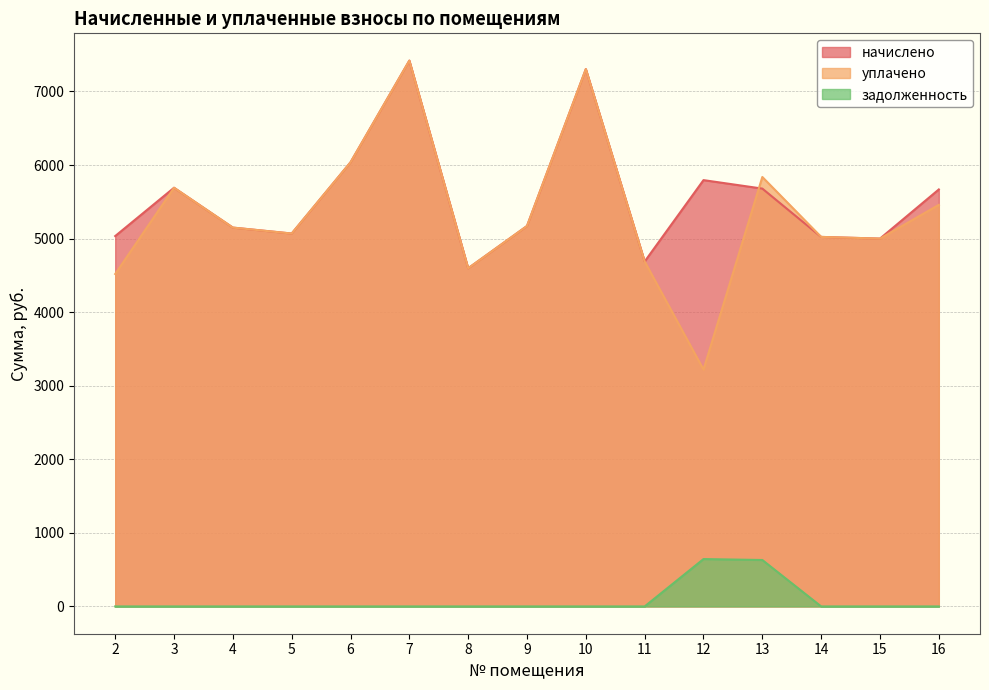

What is the spread (max minus min) of values at 5?

5068.7